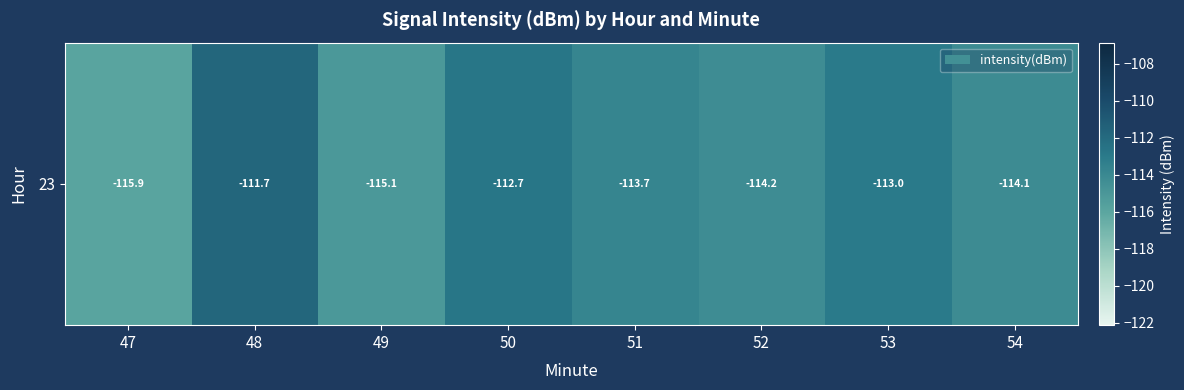

Which label corresponds to the largest value in the chart?

48